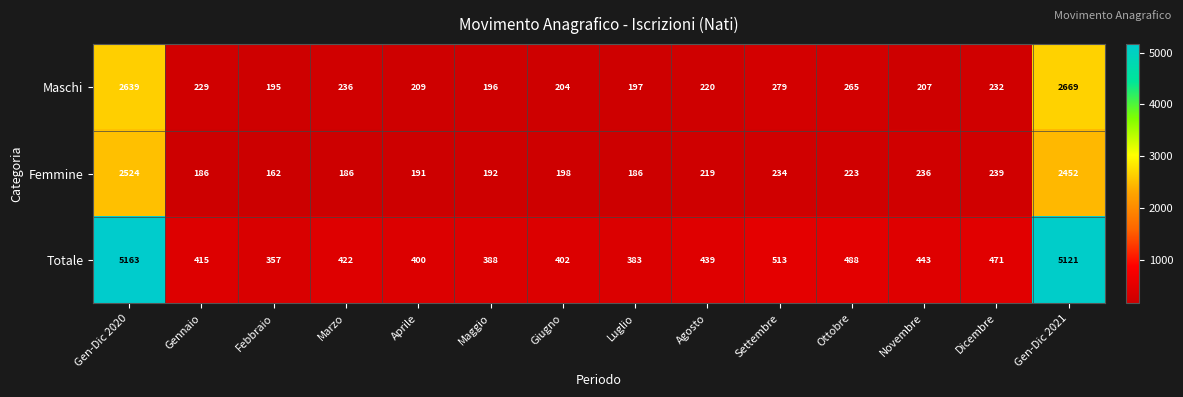

What is the sum of the Totale values at Giugno and Maggio?

790